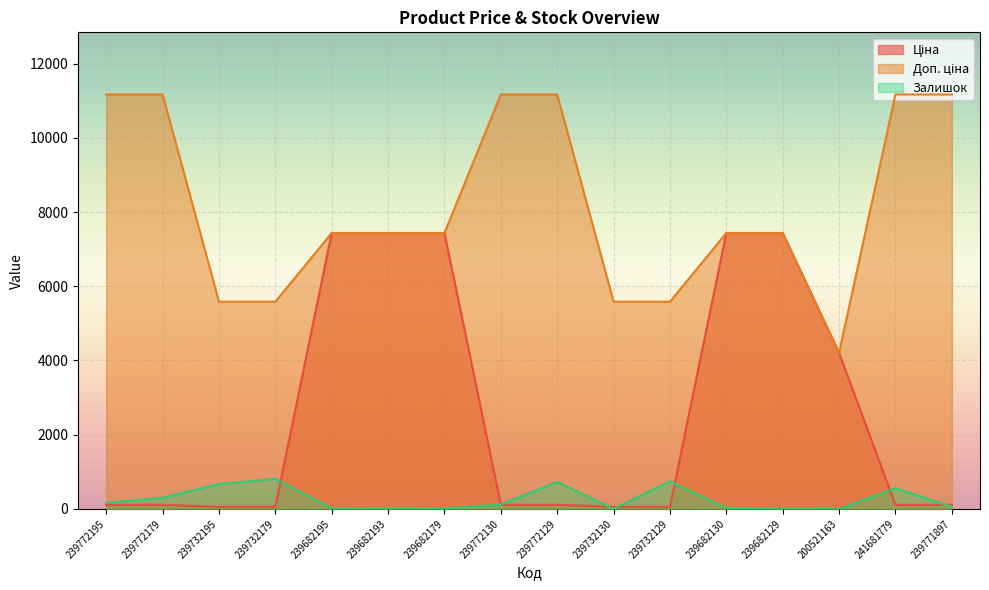

What position from the left is 239682193?

6